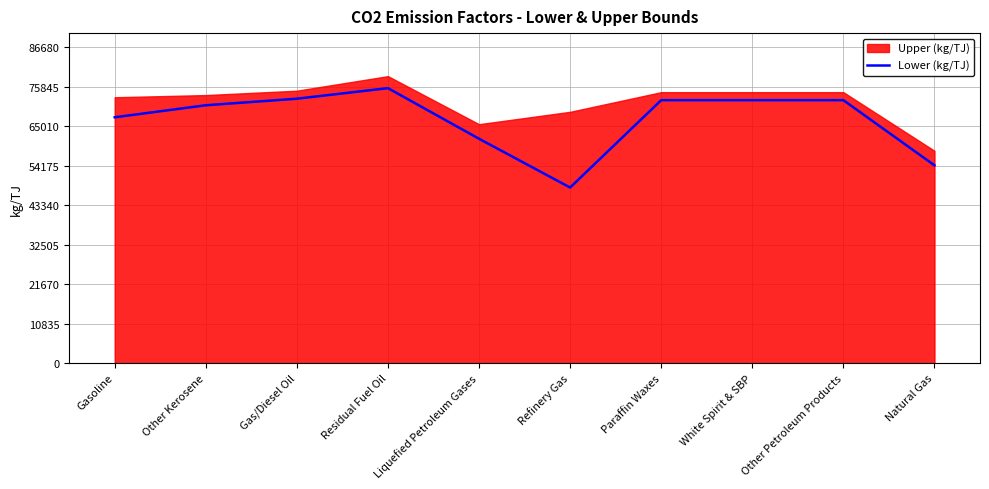

Reading left to right, what are all the values shown in this chart?

Gasoline=67500	Other Kerosene=70800	Gas/Diesel Oil=72600	Residual Fuel Oil=75500	Liquefied Petroleum Gases=61600	Refinery Gas=48200	Paraffin Waxes=72200	White Spirit & SBP=72200	Other Petroleum Products=72200	Natural Gas=54300